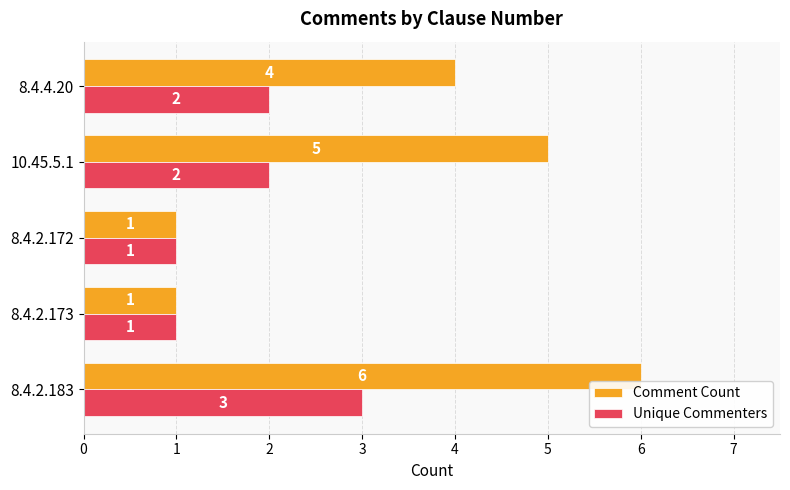

What is the sum of all Comment Count values?

17